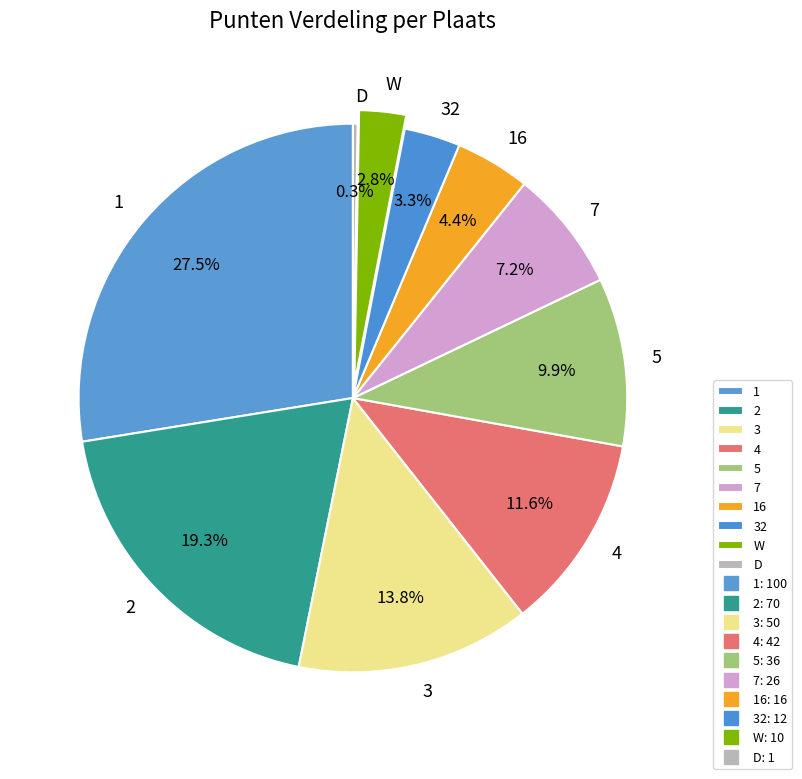

Is it true that 4 is 20% of the pie?

False